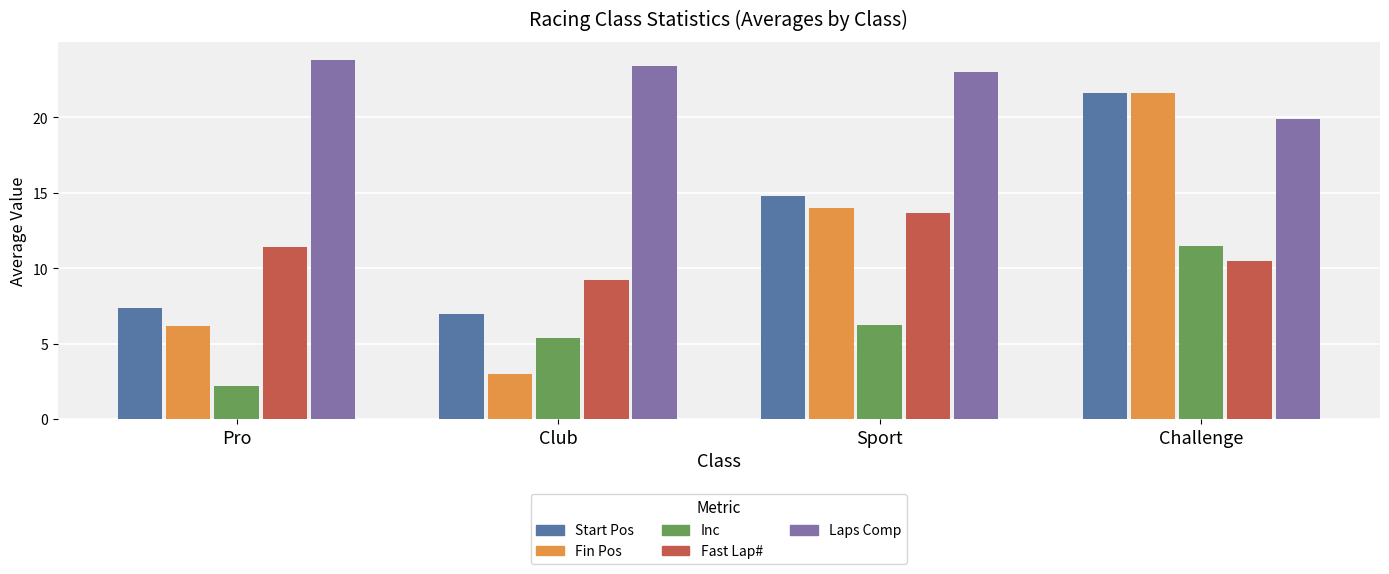

Which series has the largest total across all categories?

Laps Comp